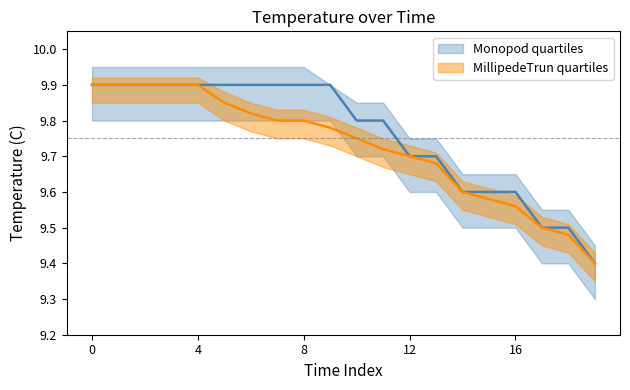

Which category has the lowest value in the MillipedeTrun quartiles_q1 series?

19